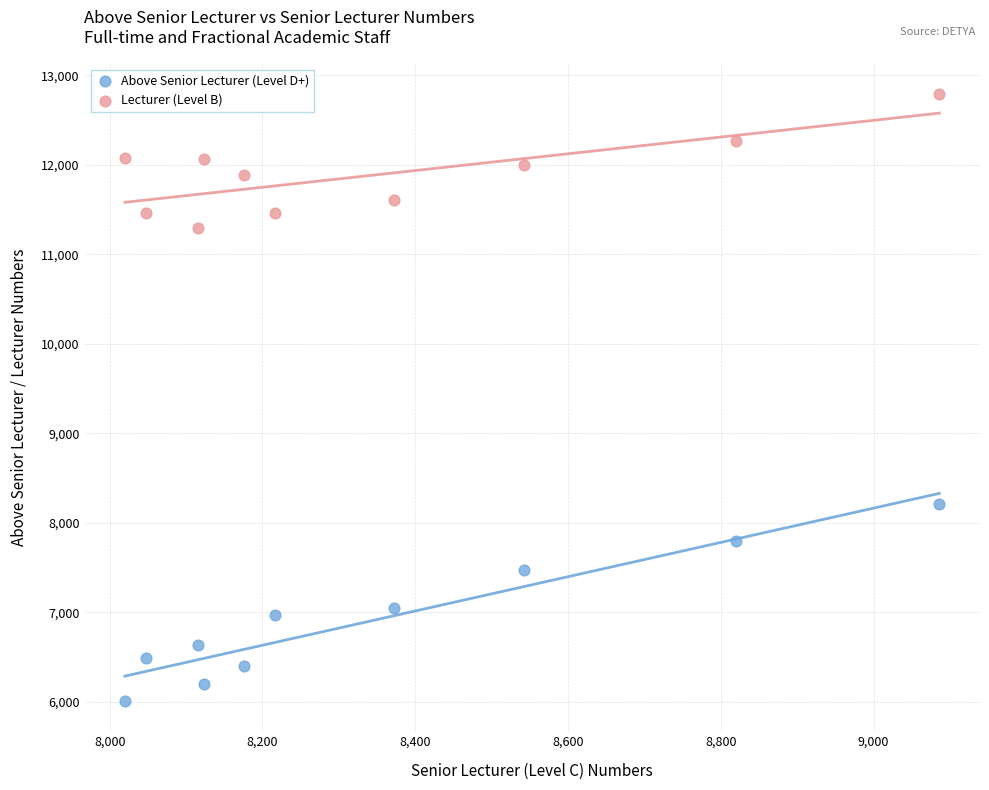

Across all series, what Y value is closest to 9402?

8206